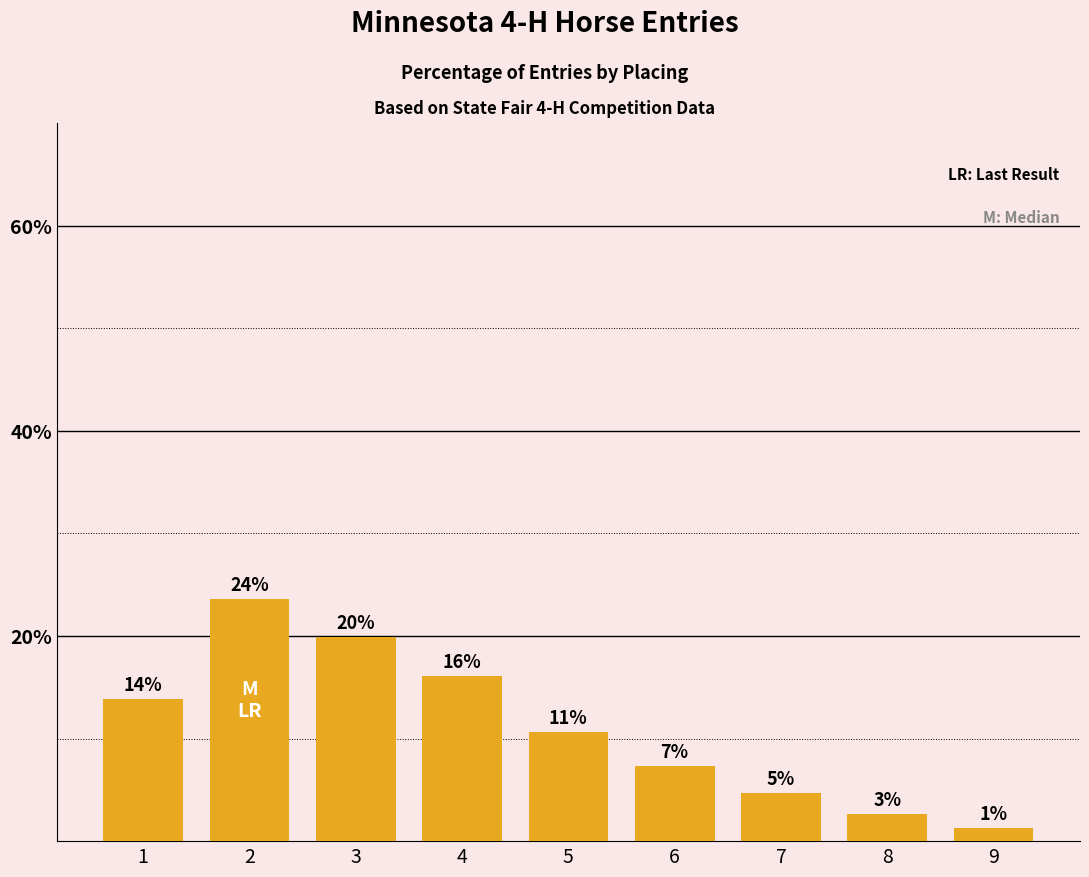

How many bars are there in total?

9